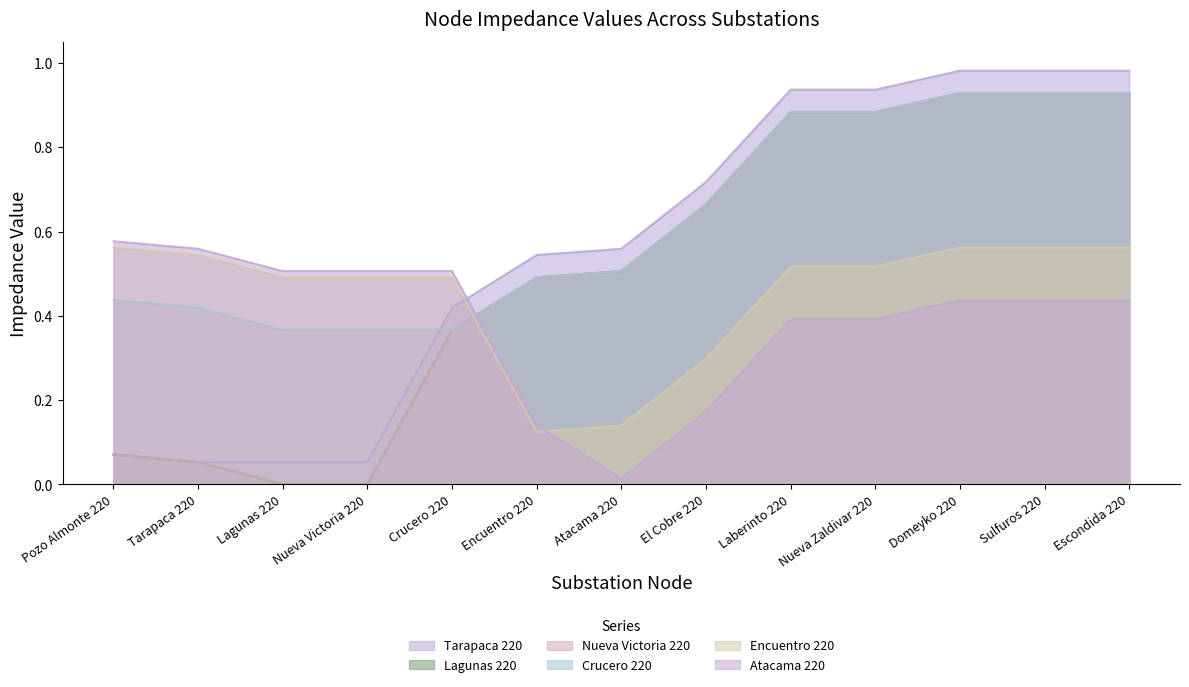

What are all the series names shown in the legend?

Tarapaca 220, Lagunas 220, Nueva Victoria 220, Crucero 220, Encuentro 220, Atacama 220